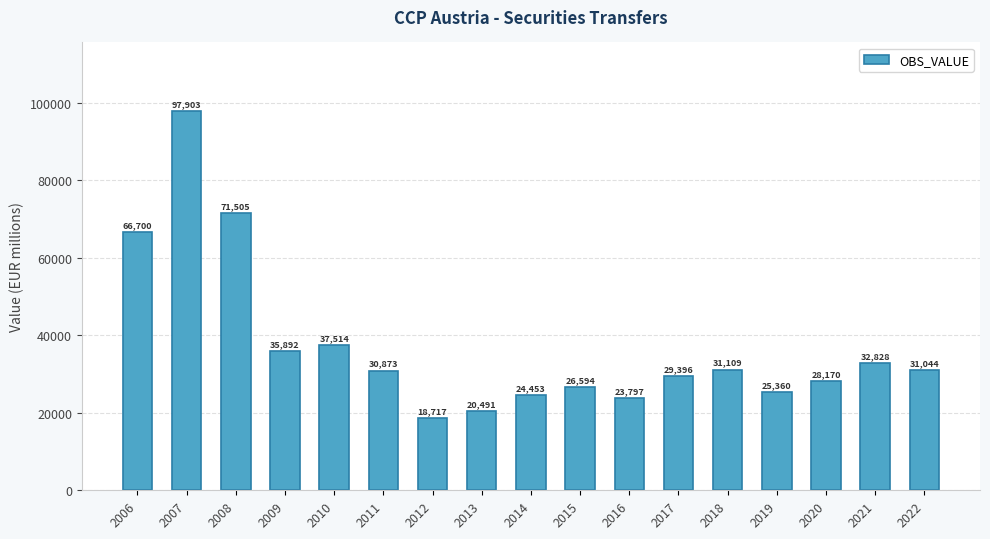

Which category has the highest value across all series?

2007